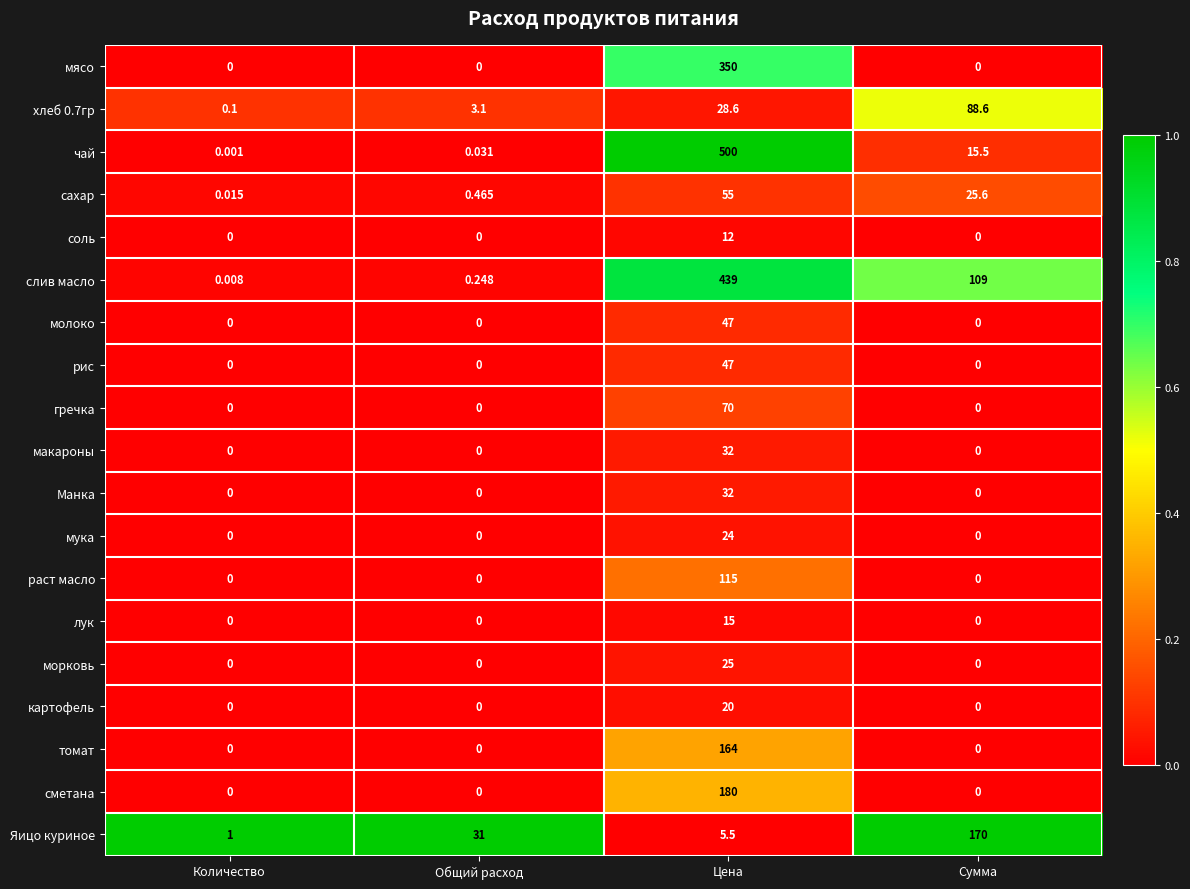

At which label does хлеб 0.7гр first exceed 28?

Цена